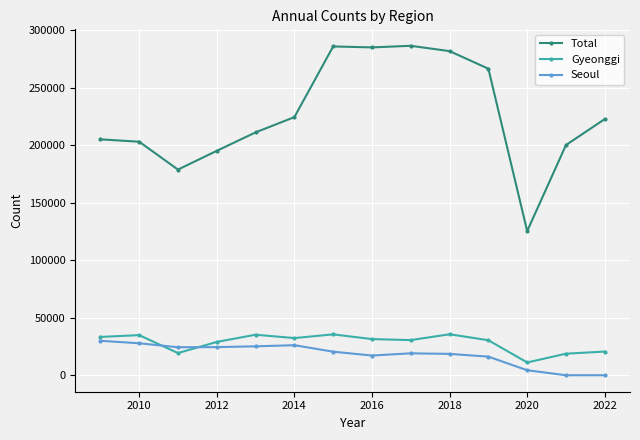

Which series has the largest total across all categories?

Total